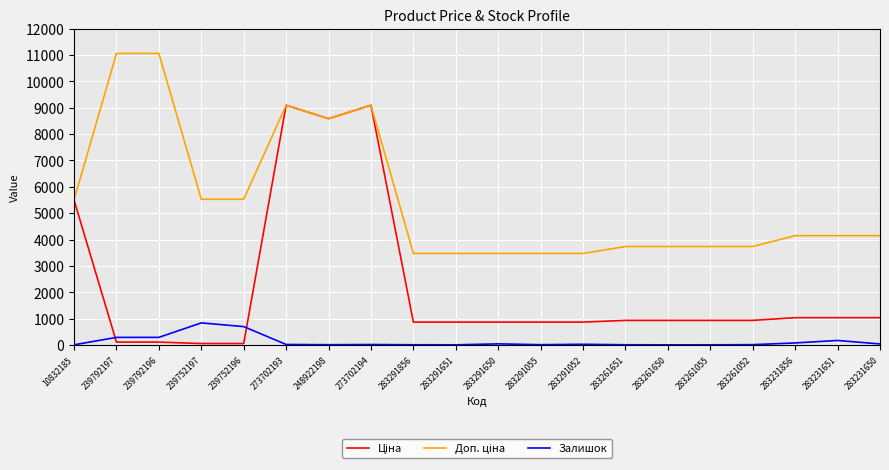

How many series are shown in this chart?

3